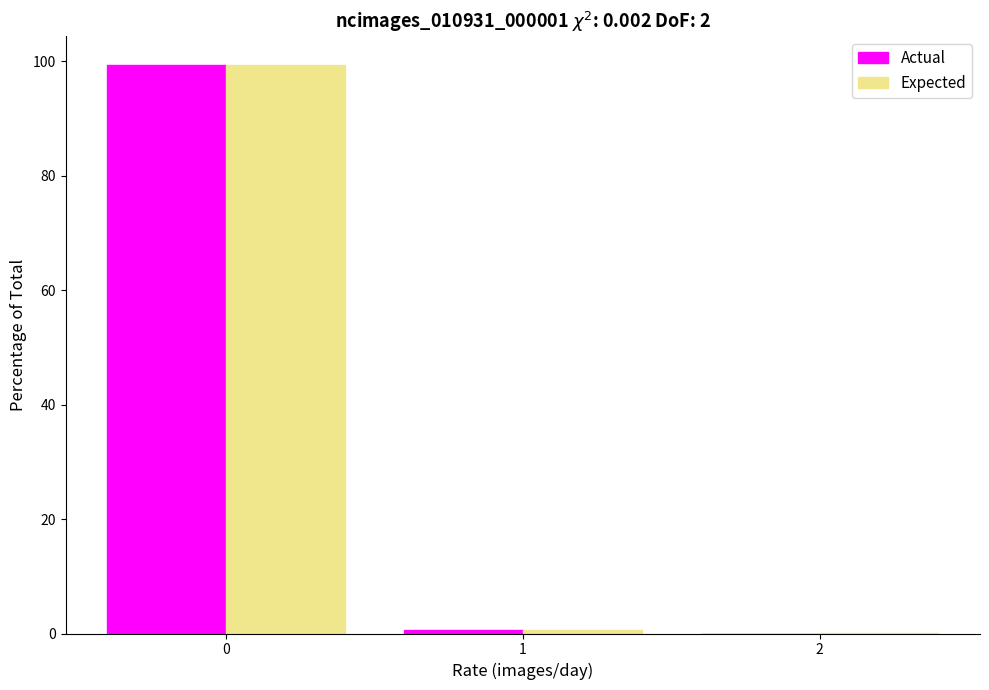

In the Expected series, which range on the x-axis has the tallest bar?

-0.5 to 0.5